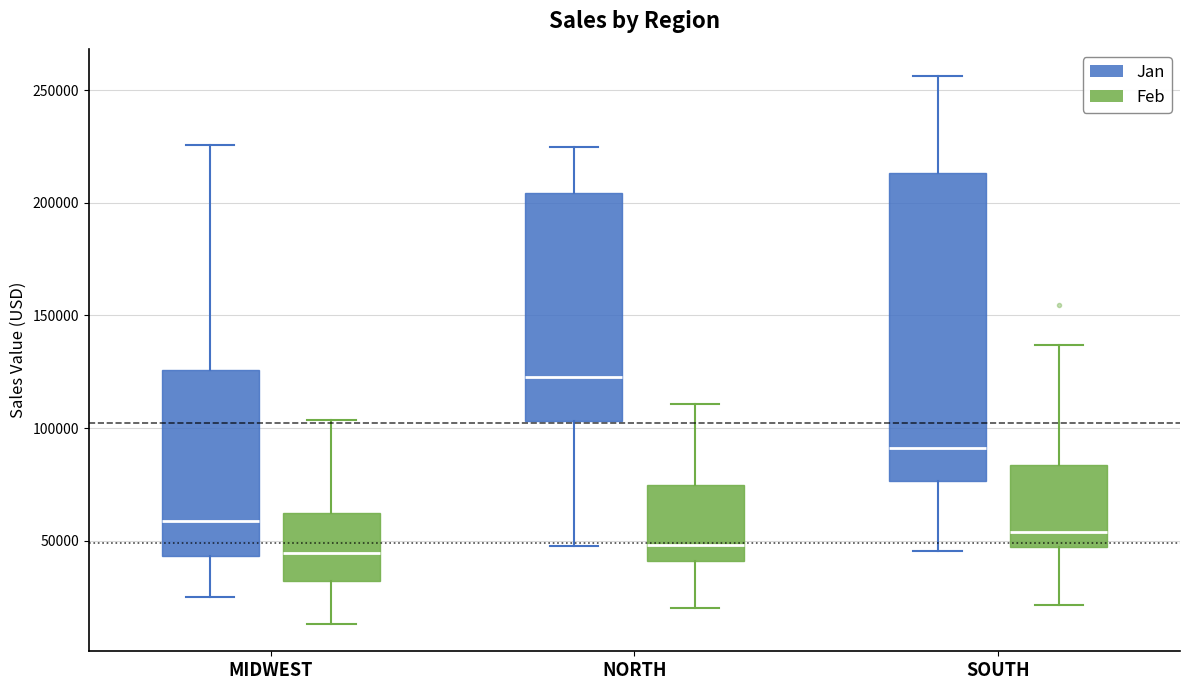

Reading left to right, read every box against the y-axis: the position of its median line, the range the box covers, and the ends of its whiskers. The values are not printed on the chart, so give them approximately, as read against the axis.

MIDWEST (Jan): median 60000, box 45000 to 125000, whiskers 25000 to 225000
MIDWEST (Feb): median 45000, box 30000 to 60000, whiskers 15000 to 105000
NORTH (Jan): median 125000, box 105000 to 205000, whiskers 50000 to 225000
NORTH (Feb): median 50000, box 40000 to 75000, whiskers 20000 to 110000
SOUTH (Jan): median 90000, box 75000 to 215000, whiskers 45000 to 255000
SOUTH (Feb): median 55000, box 45000 to 85000, whiskers 20000 to 135000